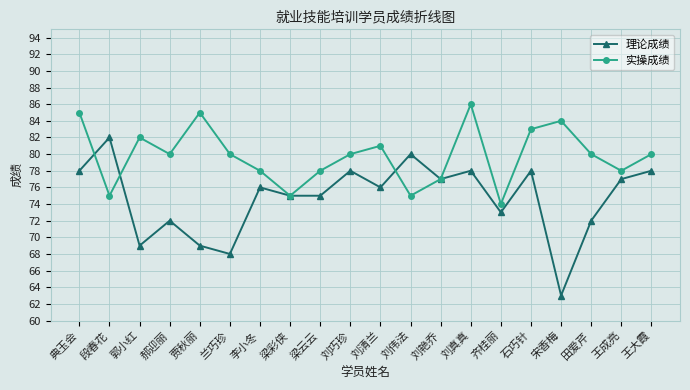

Where do 理论成绩 and 实操成绩 first cross each other?

典玉会 and 段春花